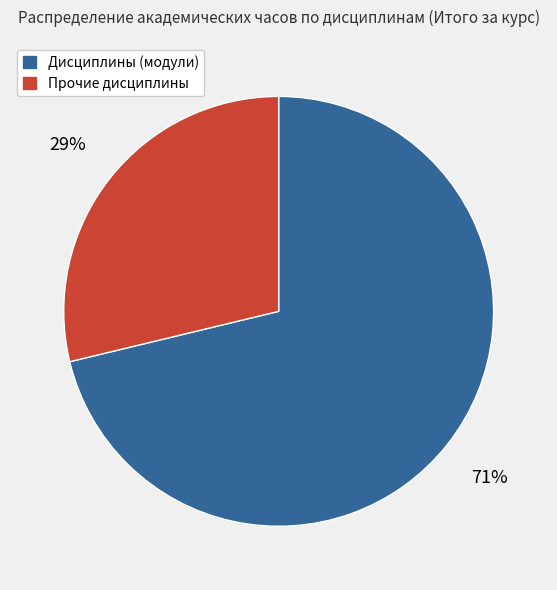

To the nearest percent, what is the difference between the largest and smallest slice percentages?

42%